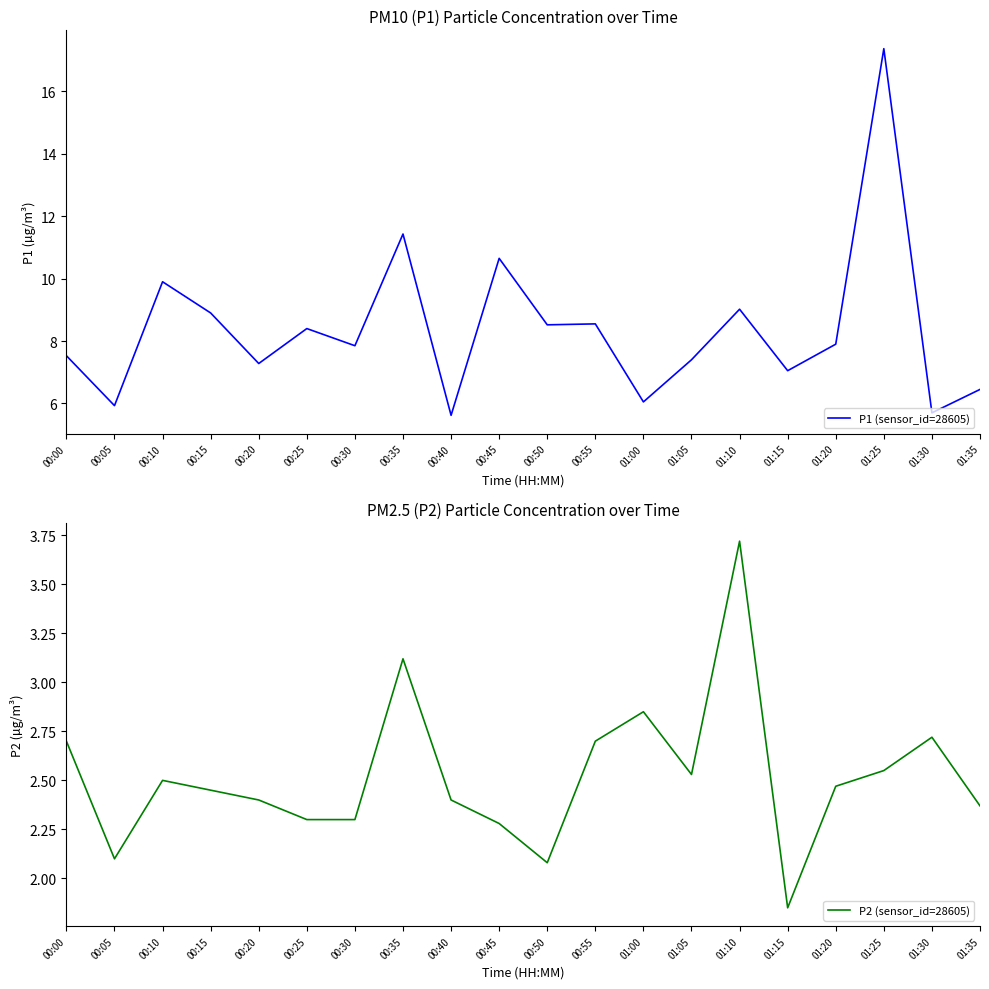

What are all the series names shown in the legend?

P1 (sensor_id=28605), P2 (sensor_id=28605)